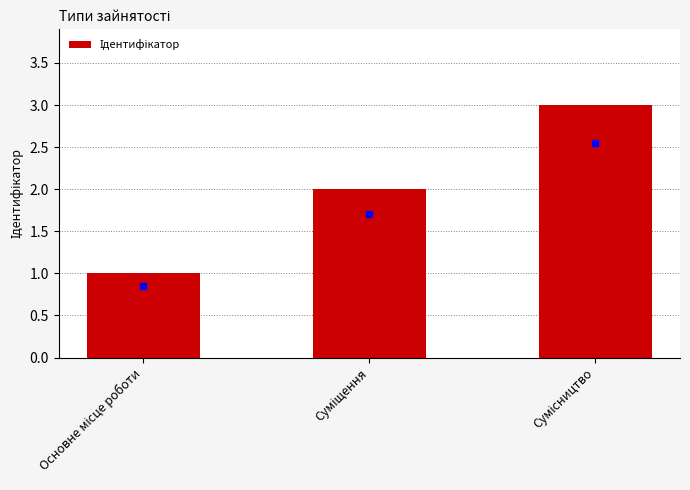

What is the greatest value displayed?

3